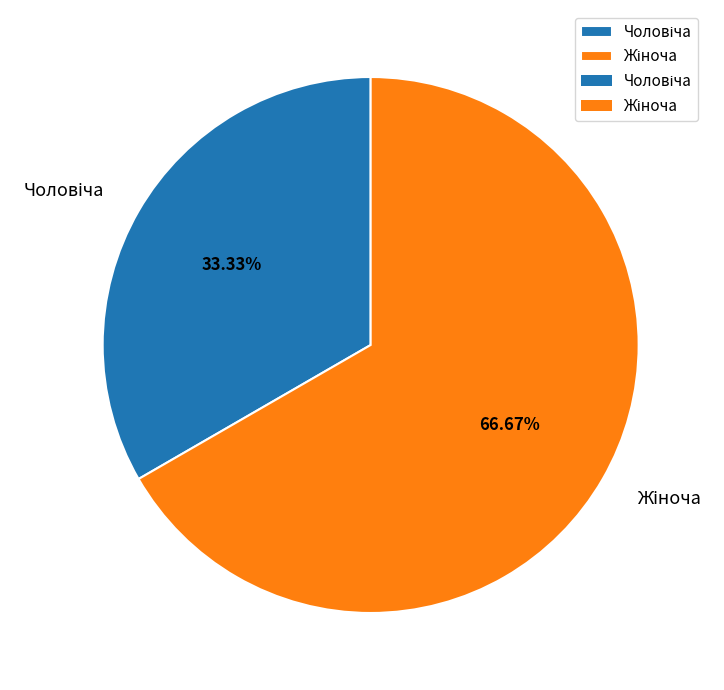

To the nearest percent, what is the average slice percentage?

50%